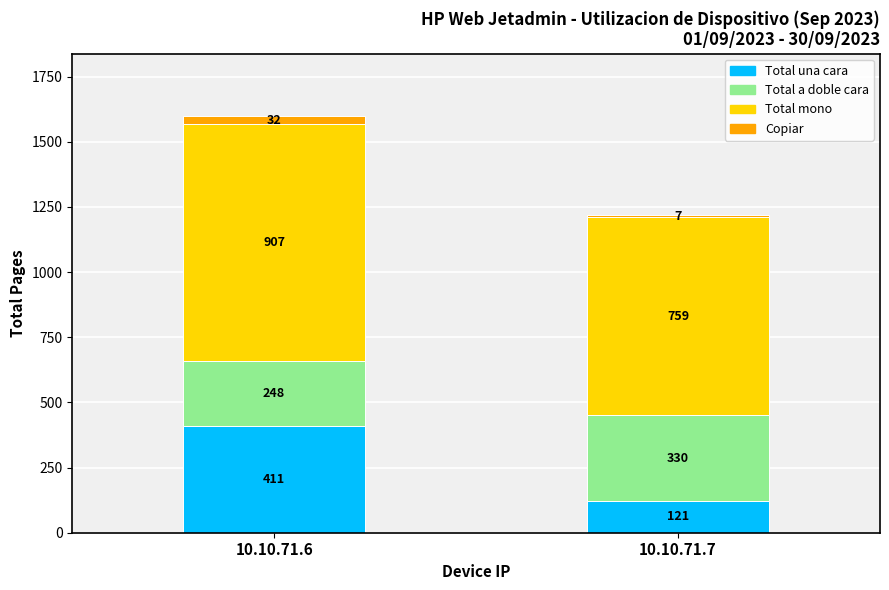

What is the total value across all series at 10.10.71.6?

1598